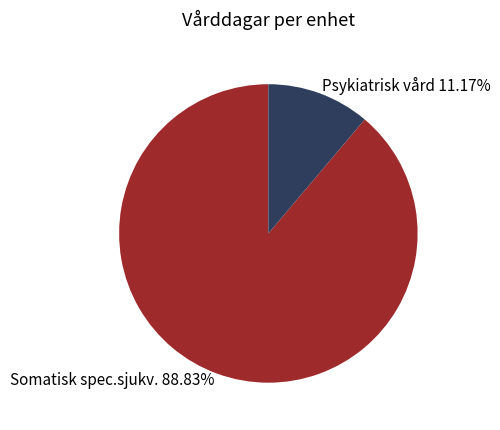

How many slices are in this pie chart?

2